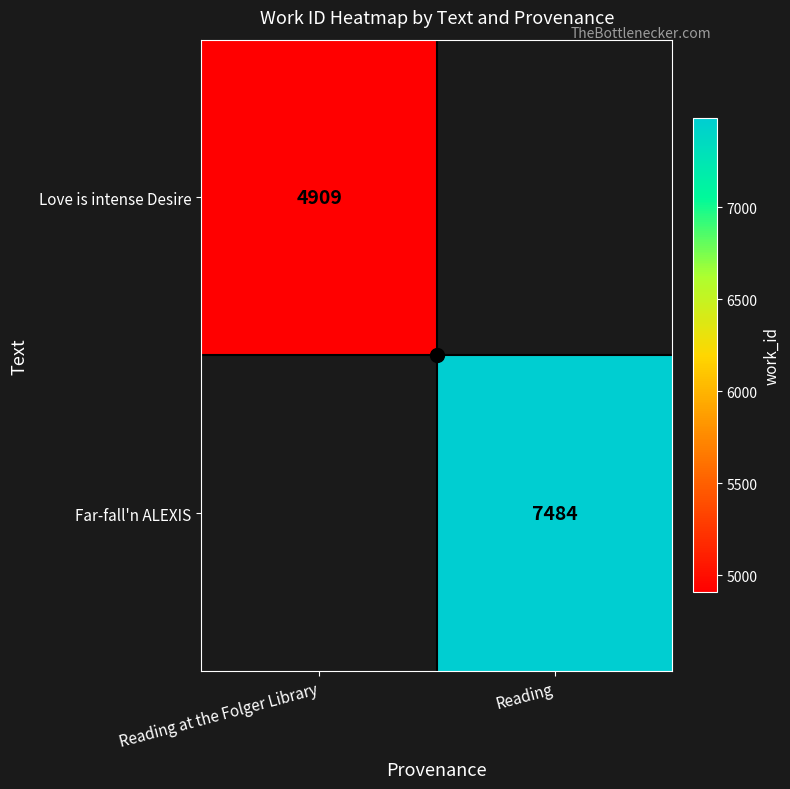

Which label corresponds to the largest value in the chart?

Reading